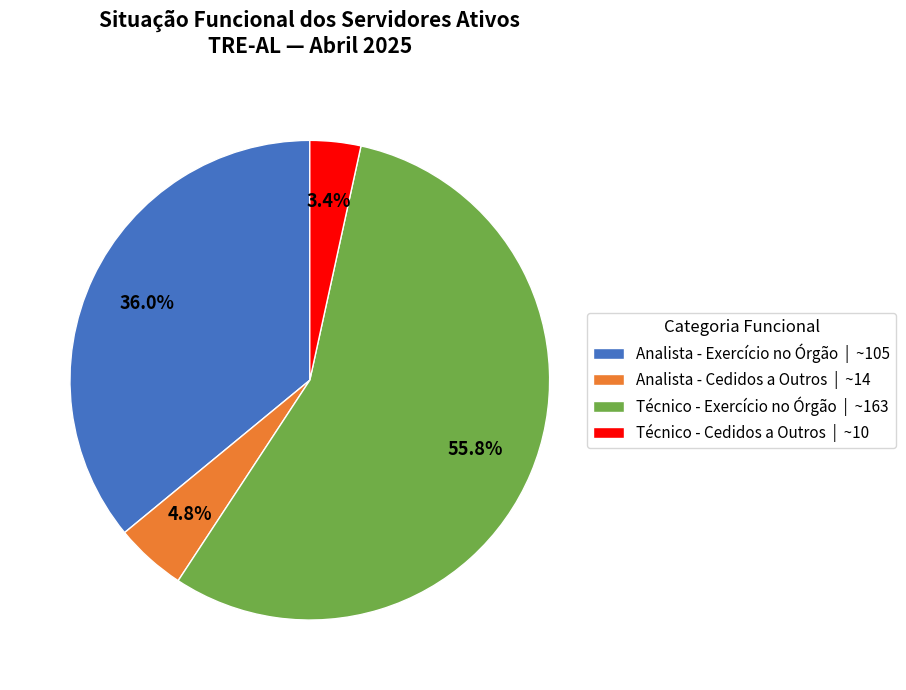

Which slice is the largest?

Técnico - Exercício no Órgão | ~163